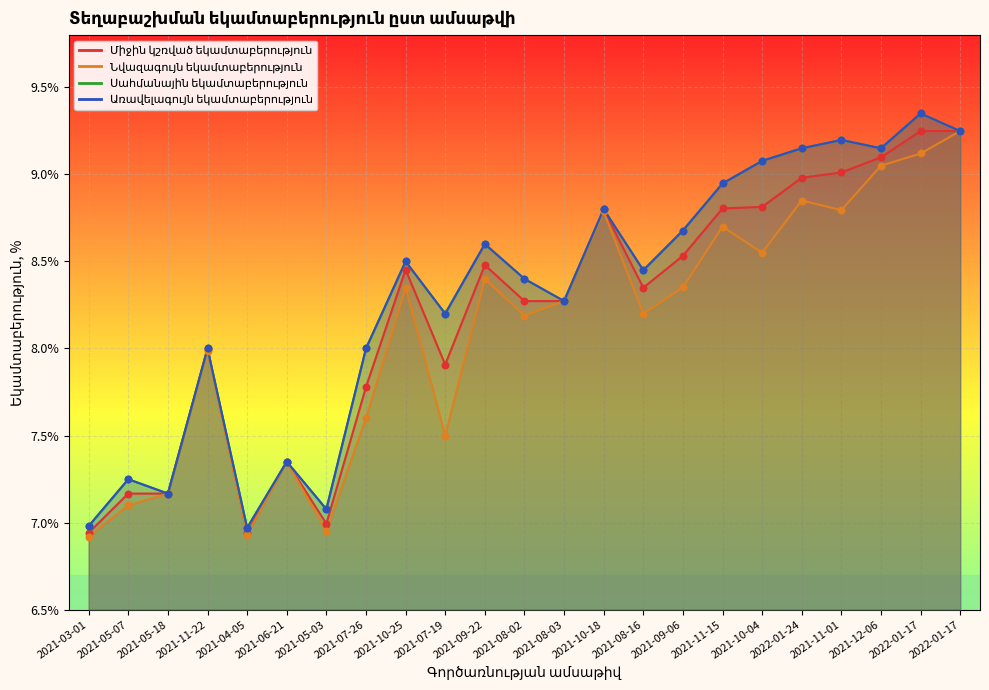

At which category is the sum across all series the highest?

2022-01-17